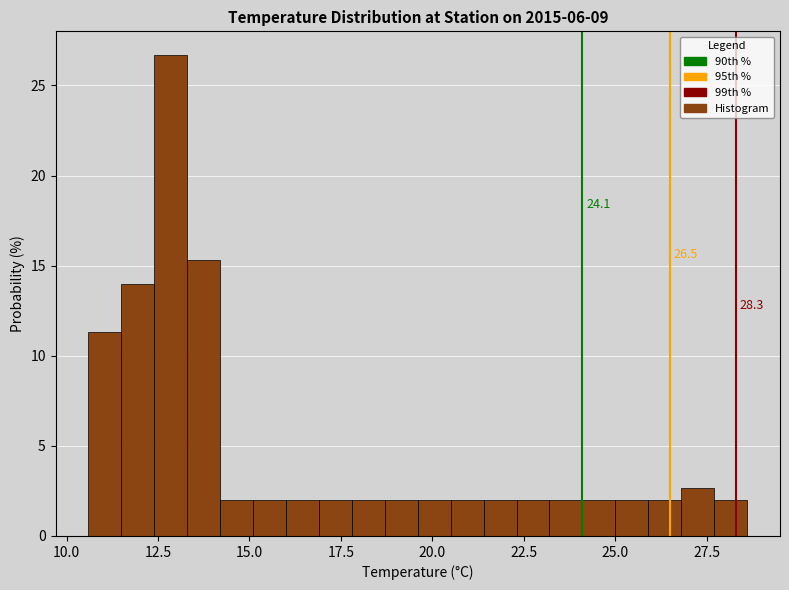

Read against the x-axis, roughly where is the centre of the tallest bar?

13.0